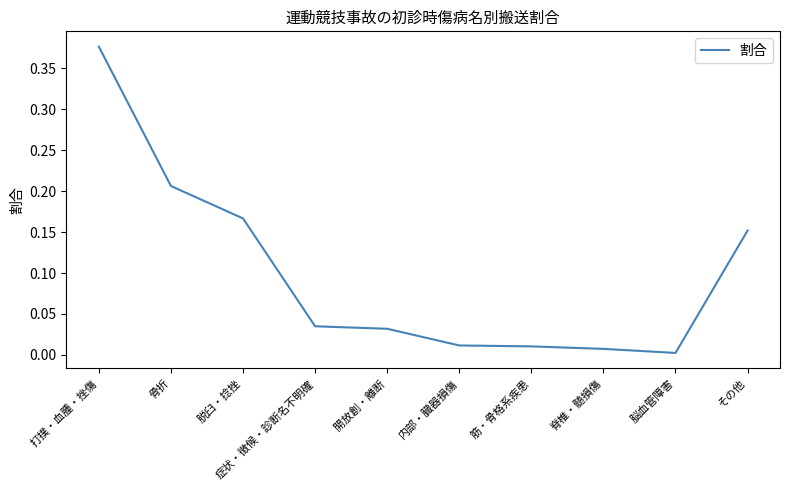

What is the change in value from 骨折 to 内部・臓器損傷?

-0.2